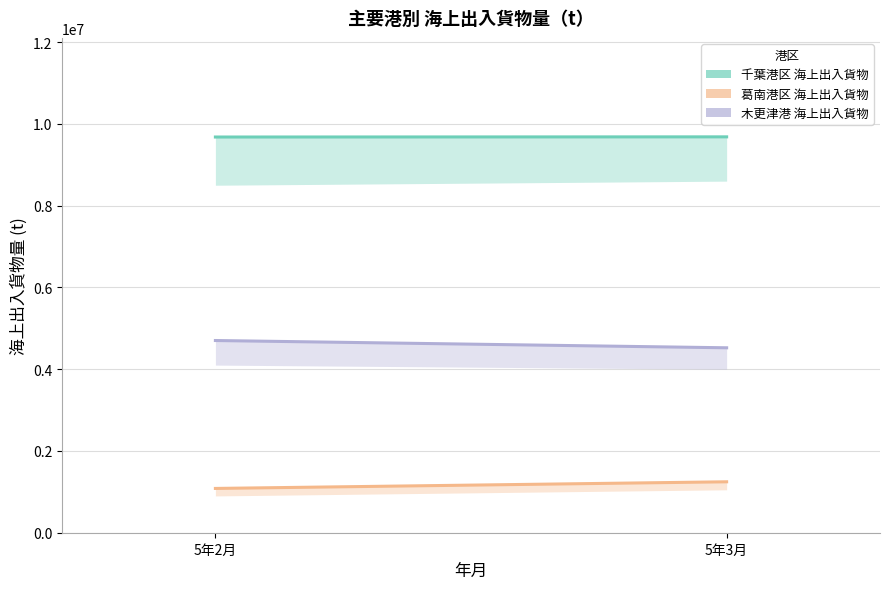

How many lines are shown in the chart?

3